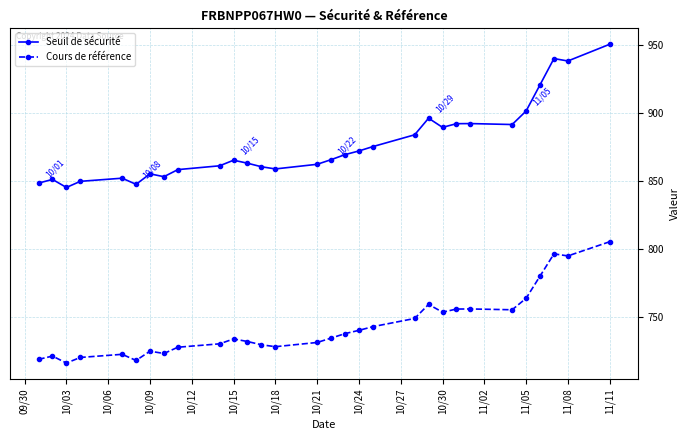

True or false: Seuil de sécurité and Cours de référence intersect in this chart.

False